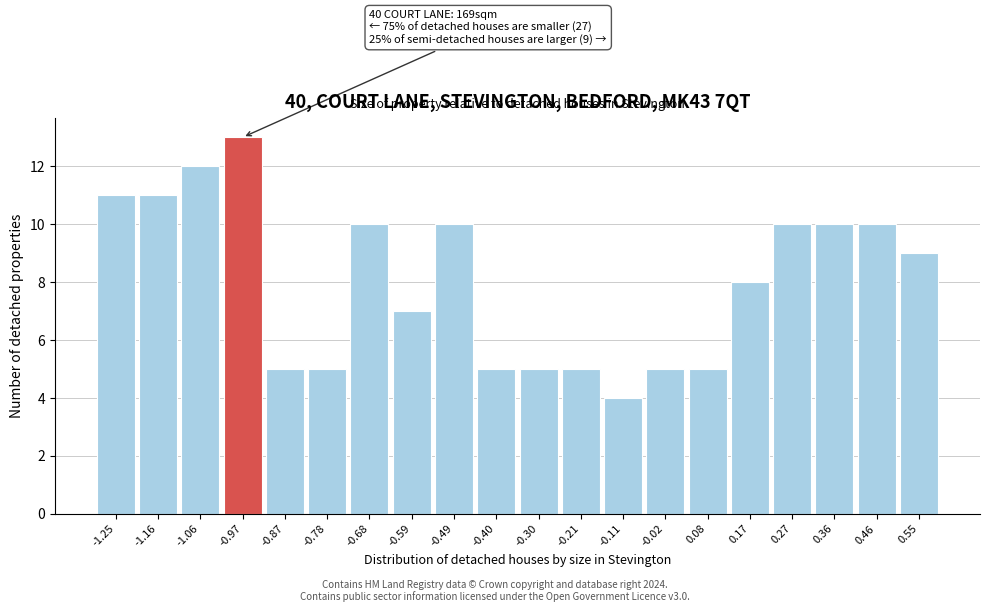

Which range on the x-axis has the tallest bar?

-1.015 to -0.920